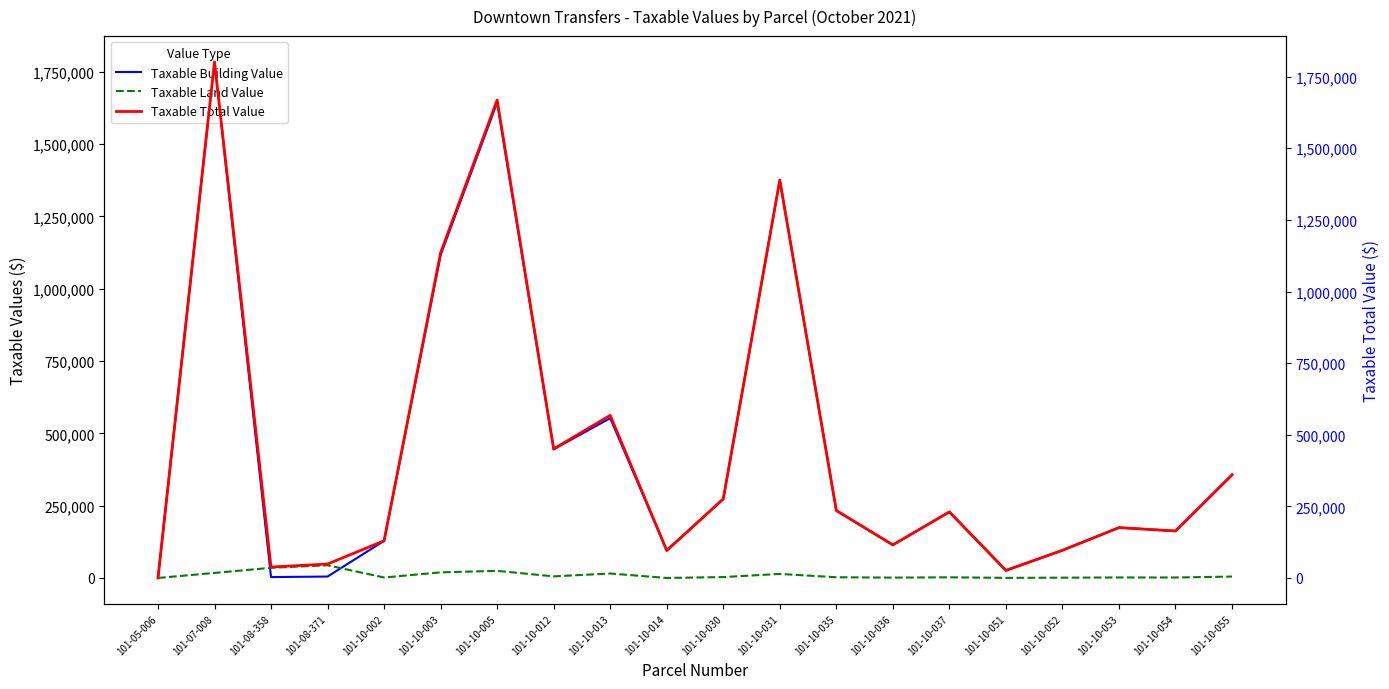

Is it true that Taxable Building Value equals 174055 at 101-10-053?

True